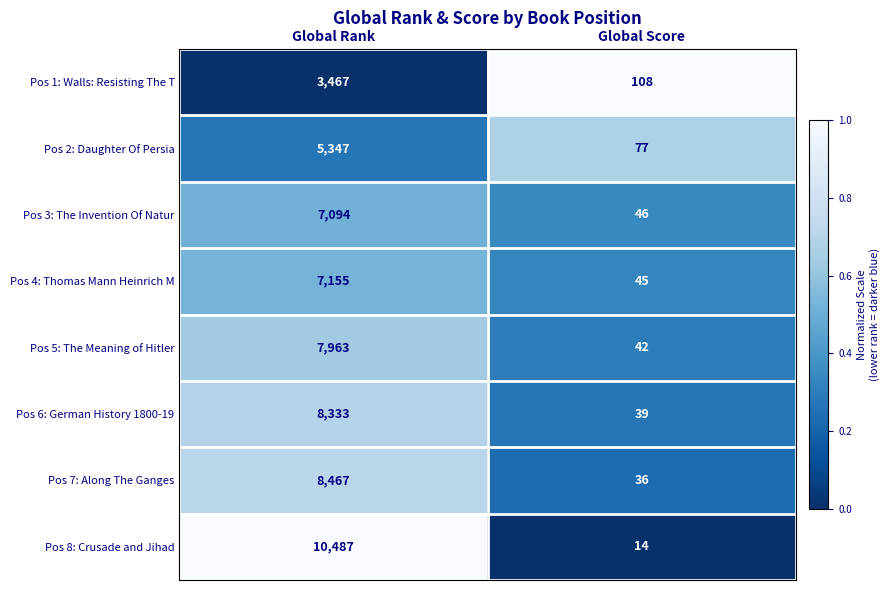

List the series in order of their peak value, lowest first.

Pos 1: Walls: Resisting The T, Pos 2: Daughter Of Persia, Pos 3: The Invention Of Natur, Pos 4: Thomas Mann Heinrich M, Pos 5: The Meaning of Hitler, Pos 6: German History 1800-19, Pos 7: Along The Ganges, Pos 8: Crusade and Jihad